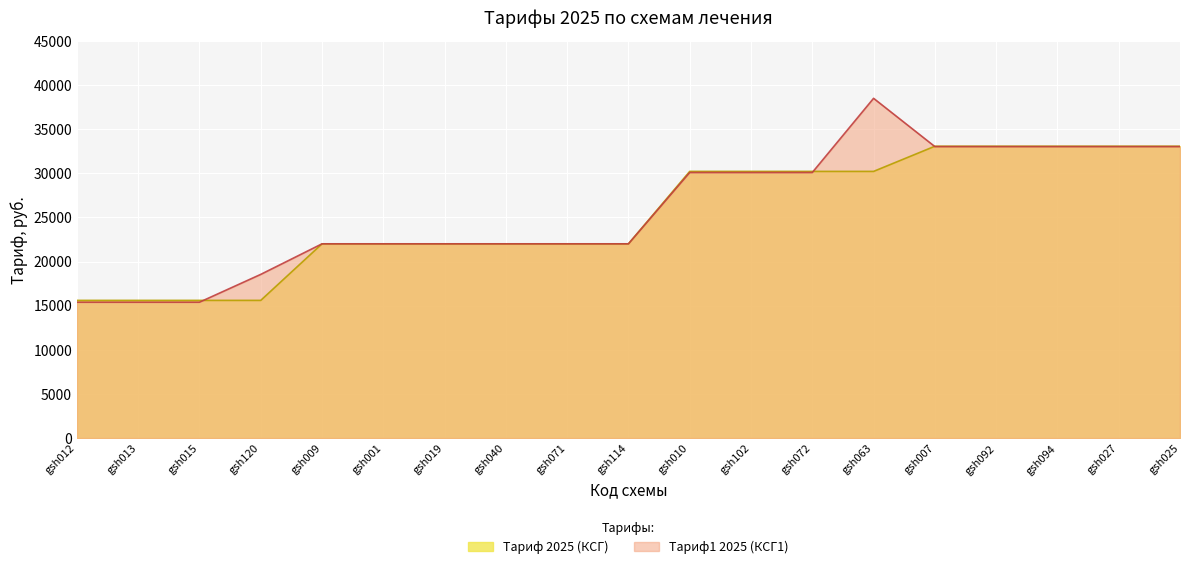

At which label is Тариф 2025 (КСГ) closest to 24335?

gsh009